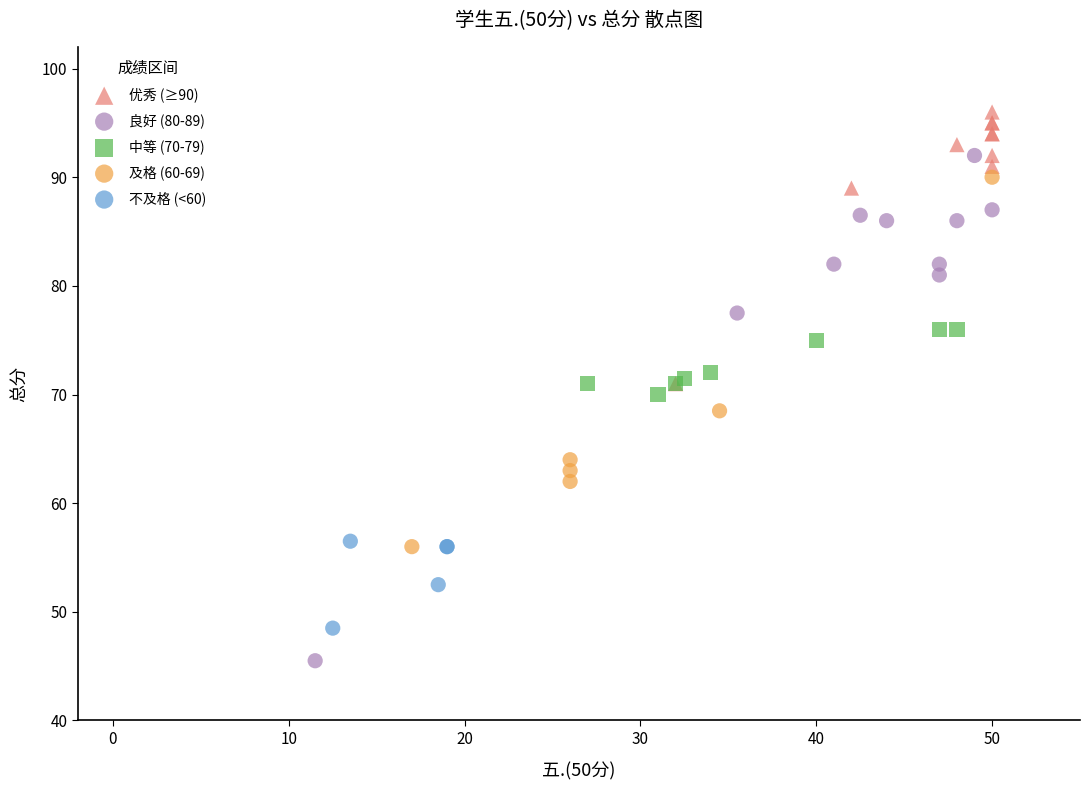

Which series has the largest Y range (max minus min)?

良好 (80-89)